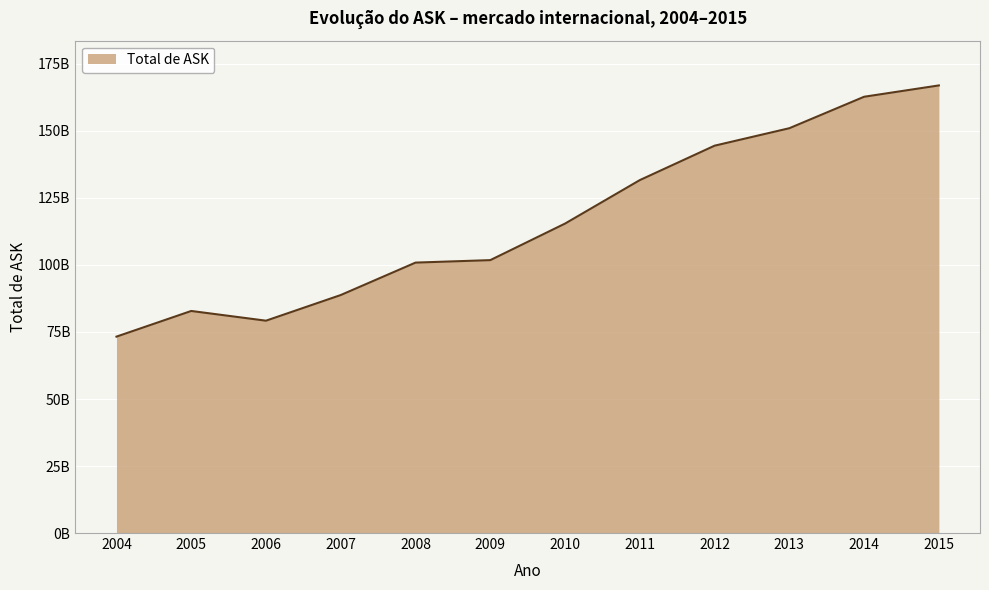

Does the chart display data point markers on the line(s)?

No